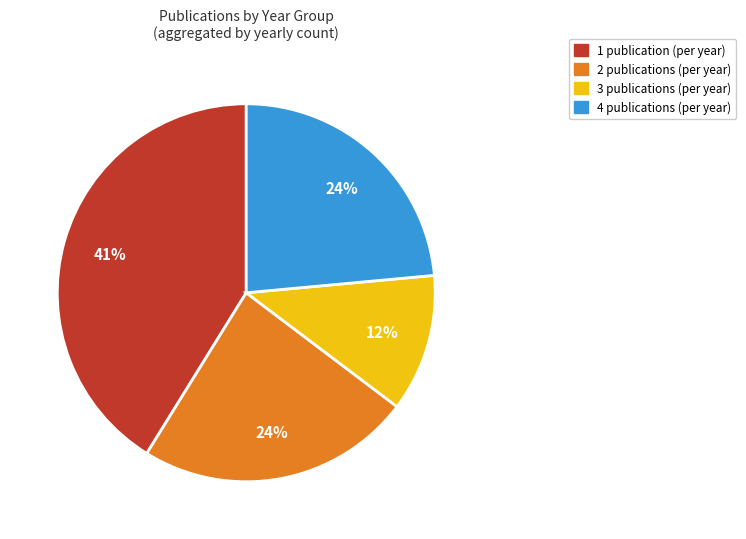

To the nearest percent, what is the difference between the largest and smallest slice percentages?

29%